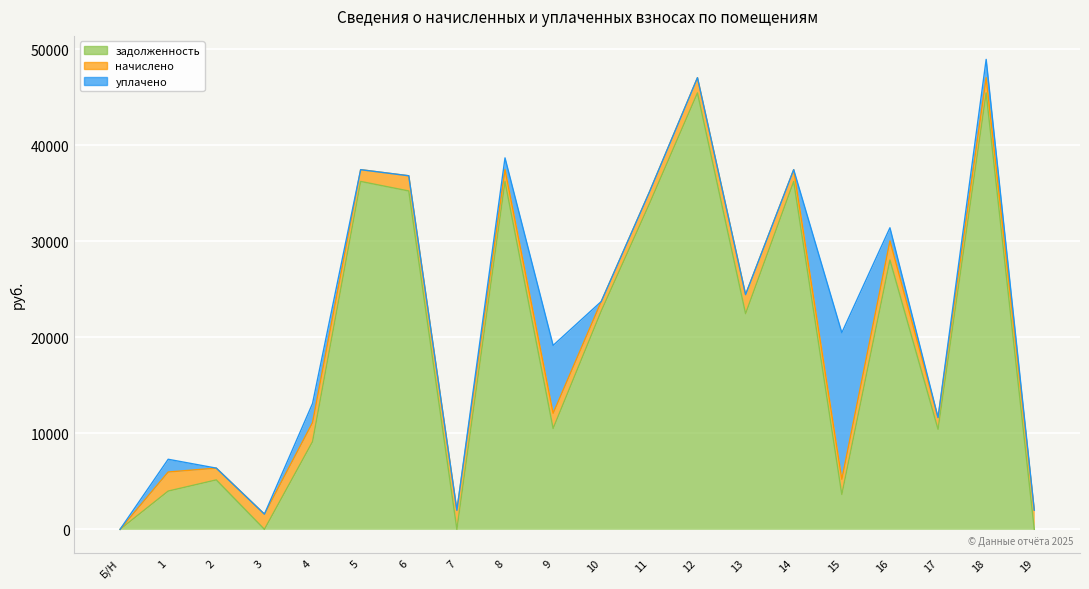

How many lines are shown in the chart?

3